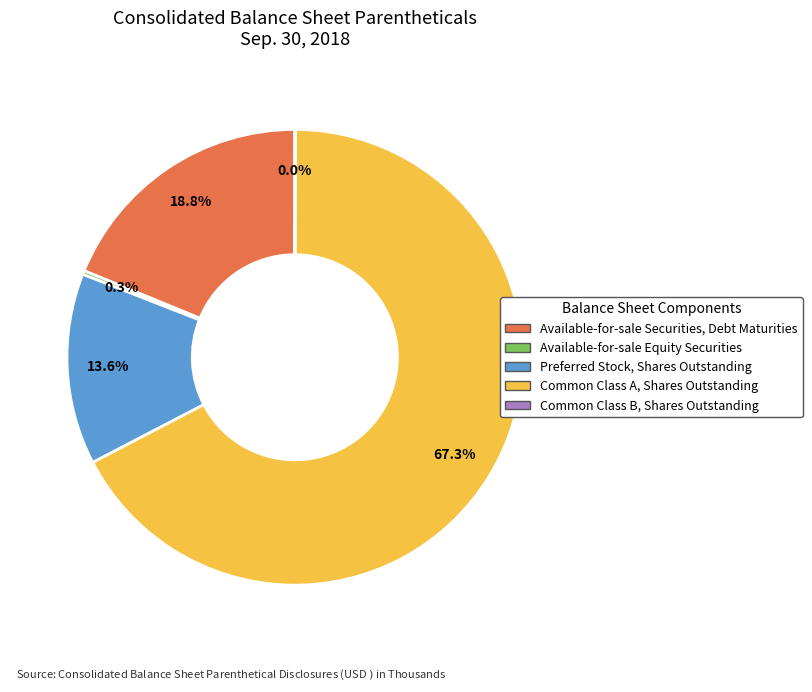

Which category accounts for the majority?

Common Class A, Shares Outstanding